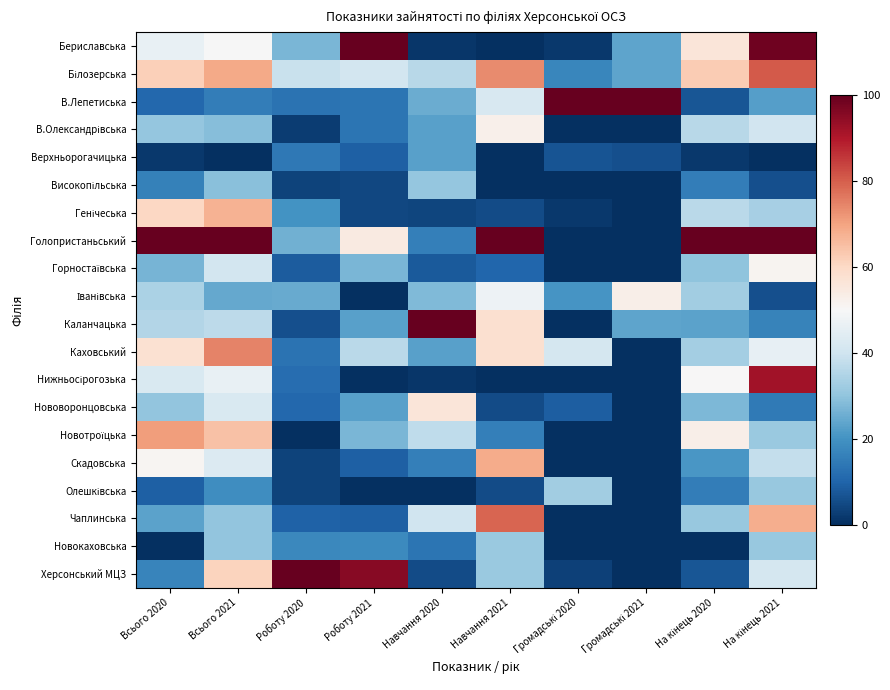

List the series in order of their peak value, highest first.

Бериславська, В.Лепетиська, Голопристаньський, Каланчацька, Херсонський МЦЗ, Нижньосірогозька, Білозерська, Чаплинська, Каховський, Новотроїцька, Скадовська, Генічеська, Нововоронцовська, Іванівська, В.Олександрівська, Горностаївська, Олешківська, Новокаховська, Високопільська, Верхньорогачицька